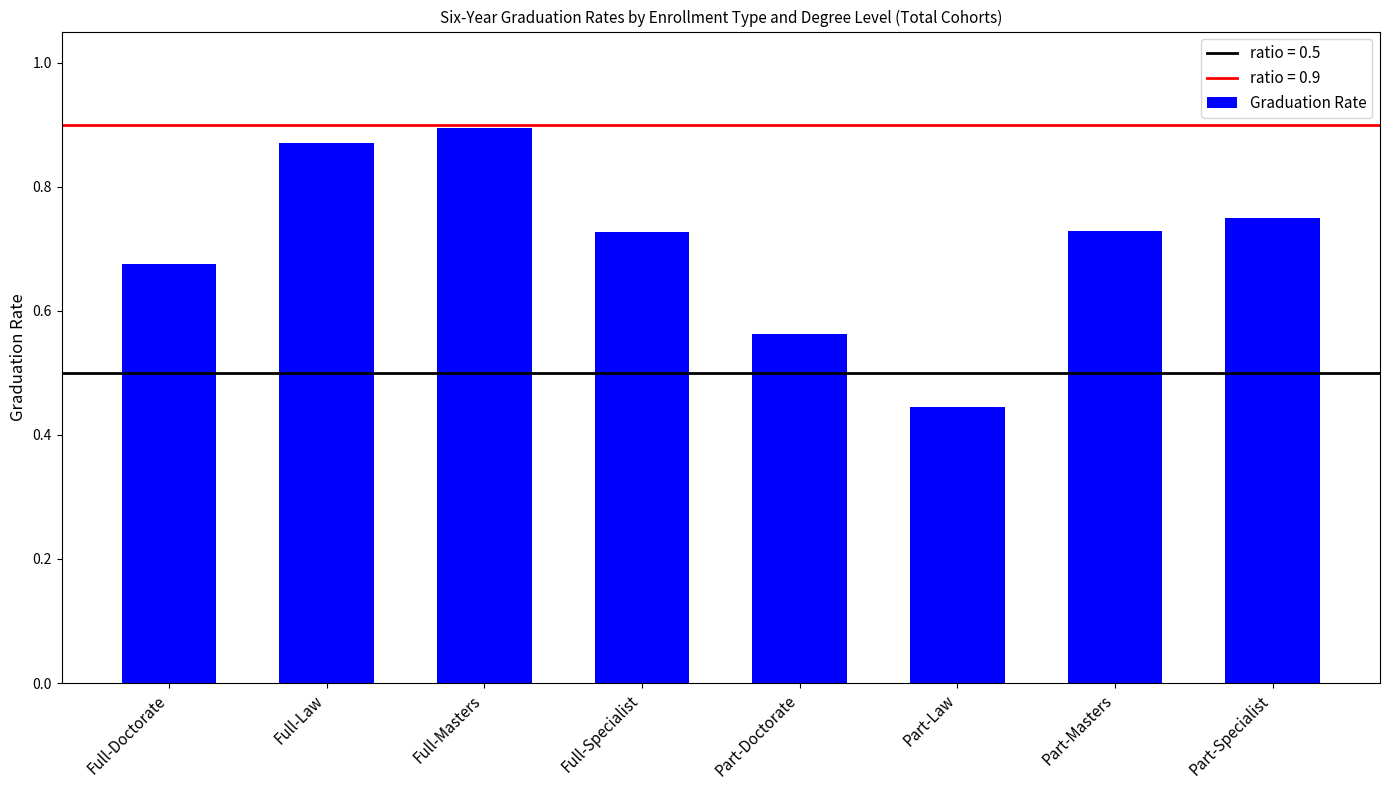

Which category has the lowest value across all series?

Part-Law